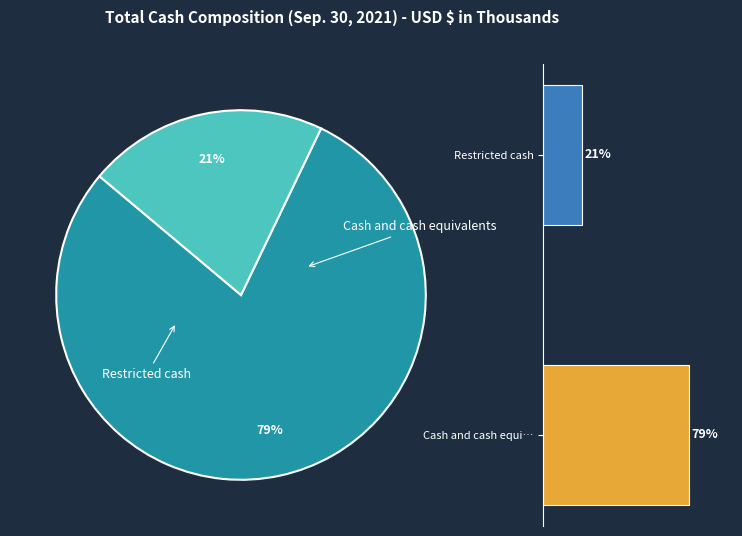

How many segments does this pie chart have?

2